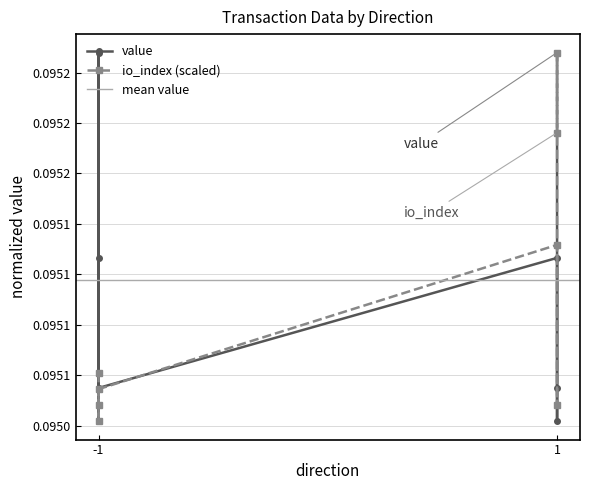

At which category does value reach its first local valley?

-1